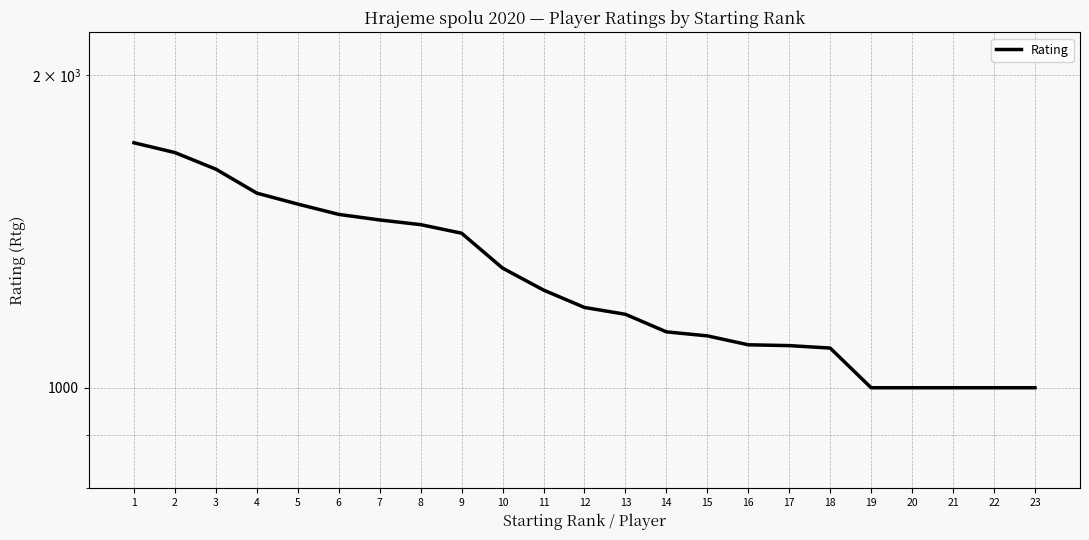

What is the value of the 9th point from the left?

1409